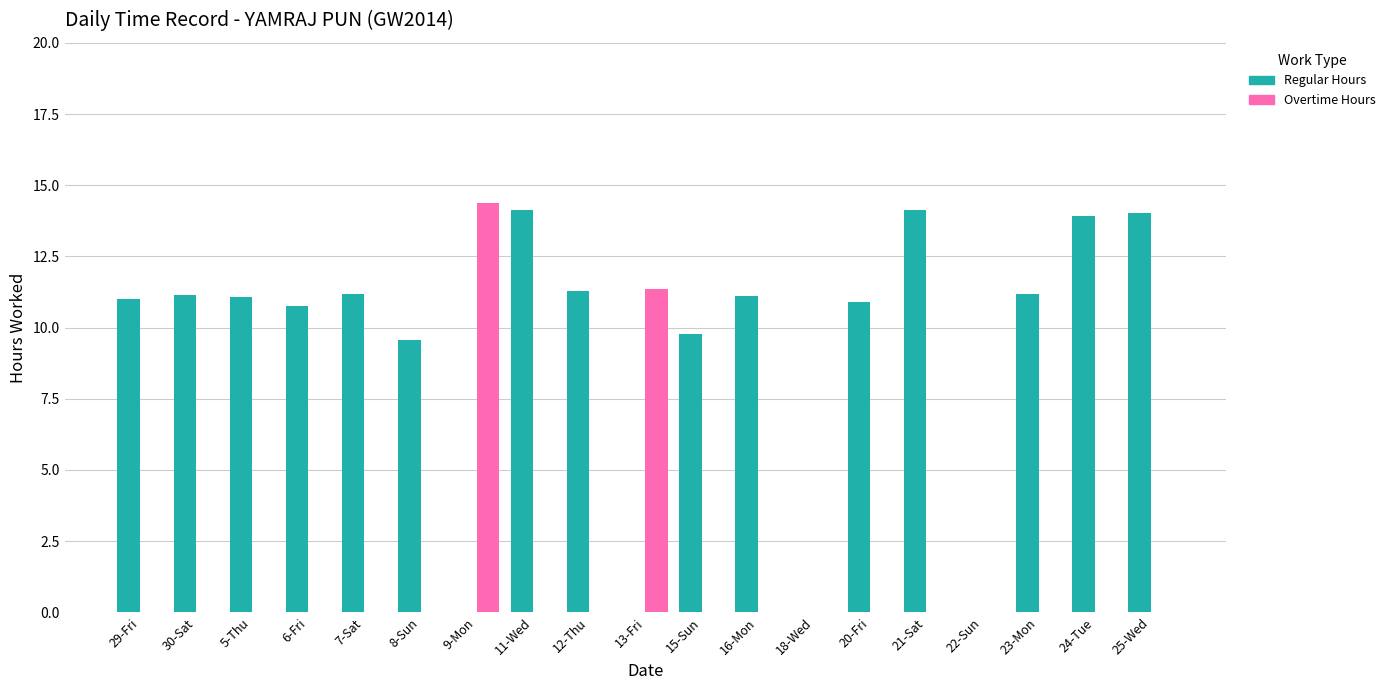

Is the value of Overtime Hours at 11-Wed greater than the value of Regular Hours at 29-Fri?

No